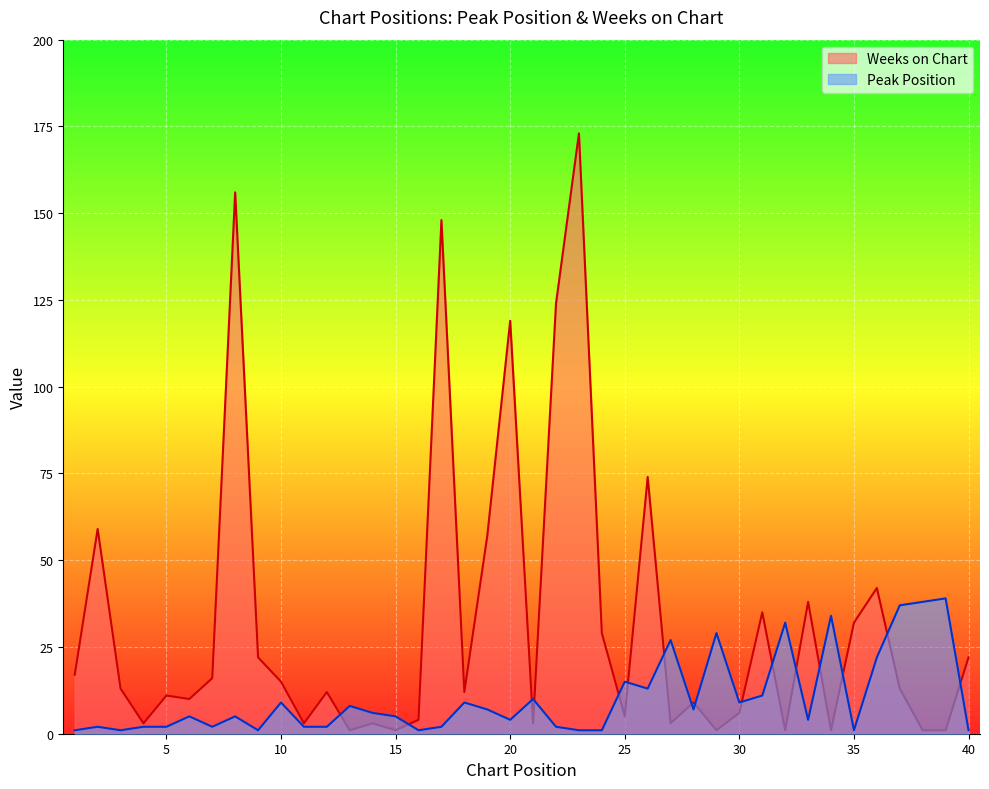

The Peak Position series shows 66 at 37. True or false?

False